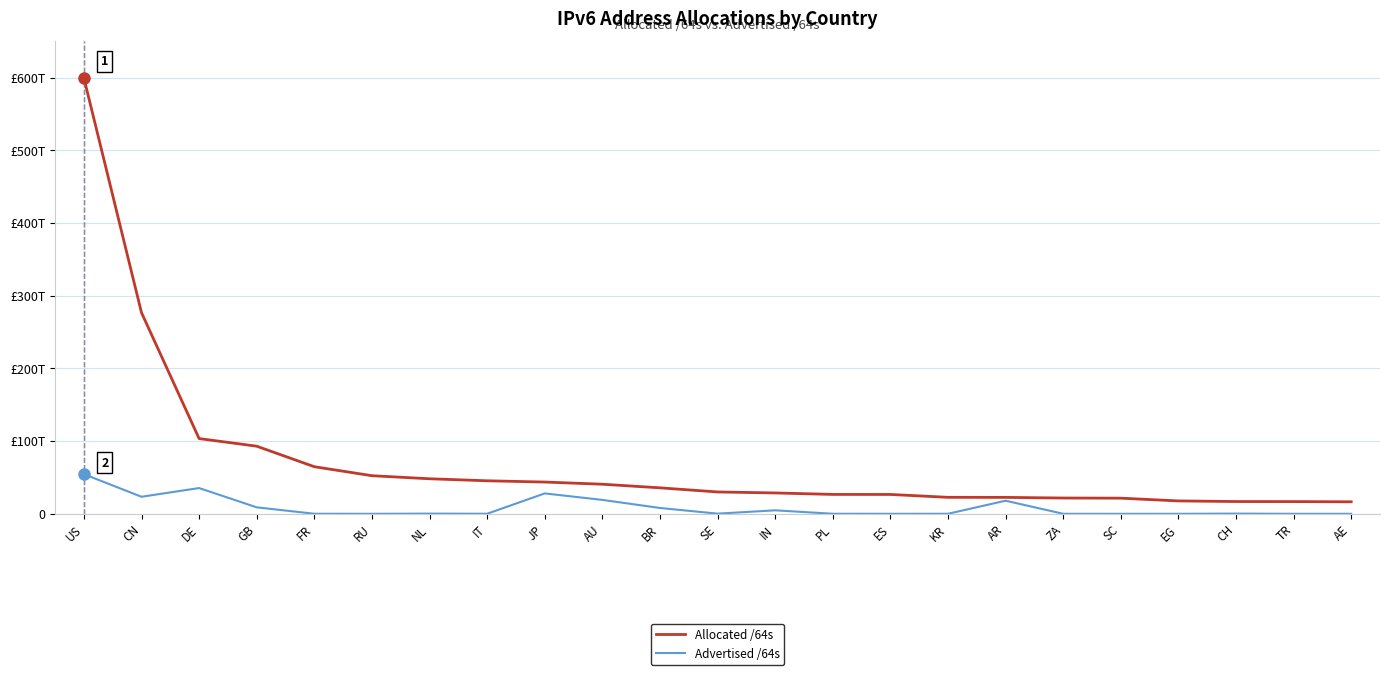

At which label does Allocated /64s first exceed 30056204599296?

US